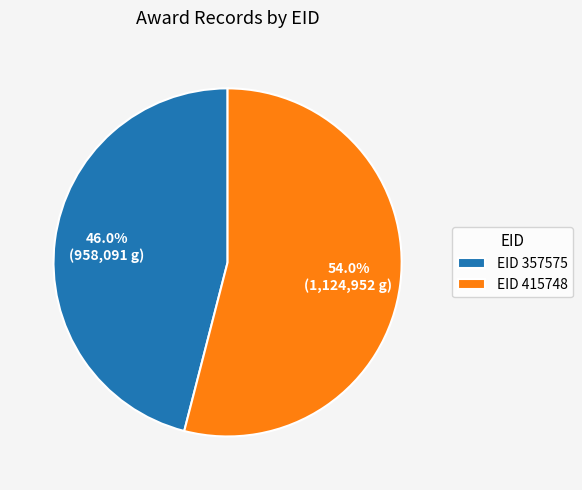

How many slices are in this pie chart?

2